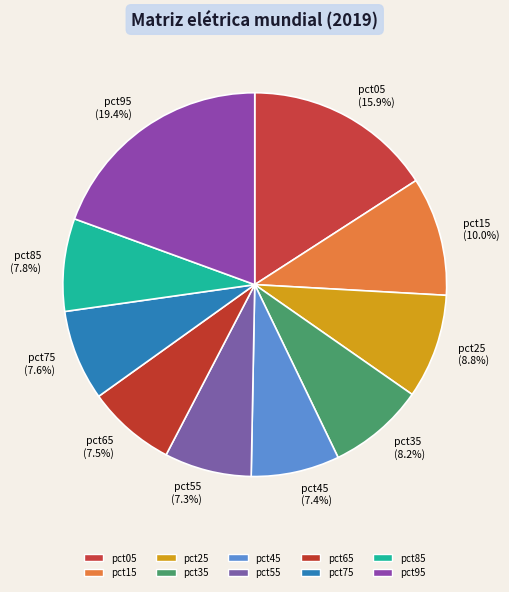

Count the number of slices in the pie.

10